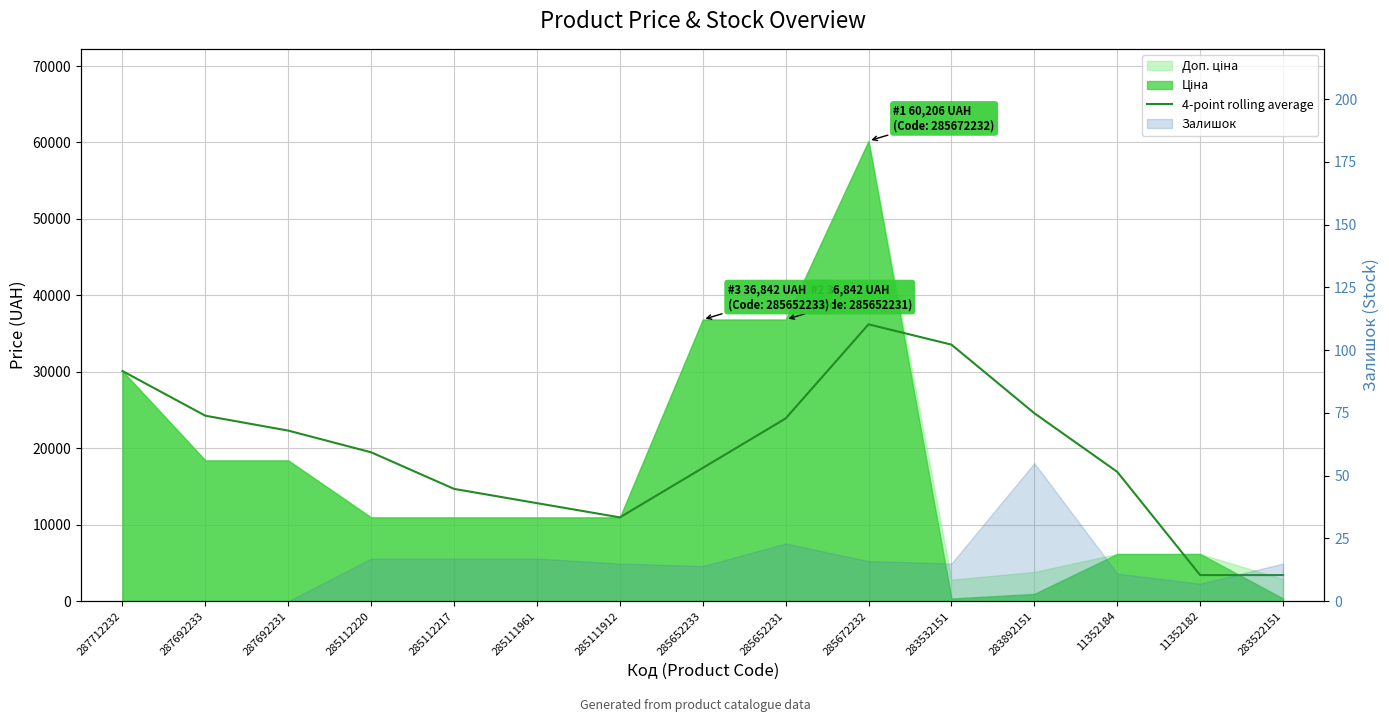

What is the greatest value displayed?

36213.4